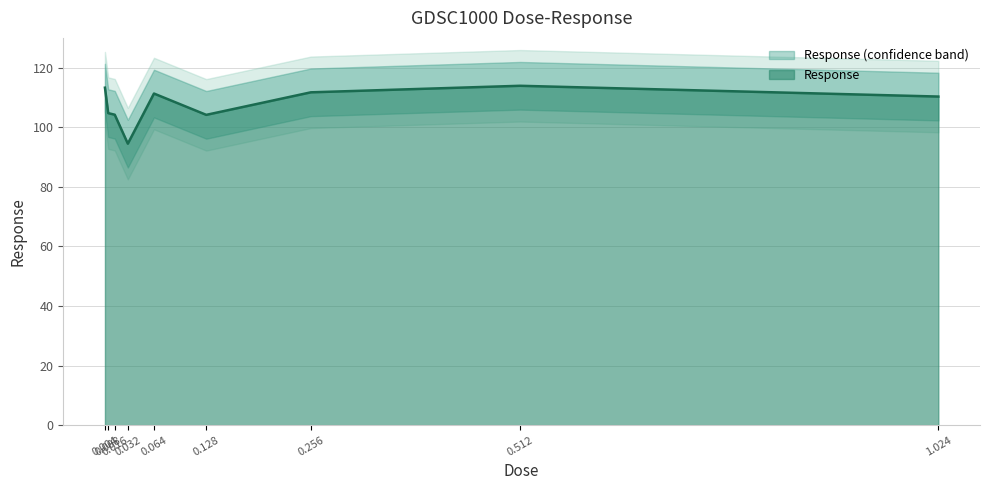

True or false: the data shows 110.3 at 1.024.

True